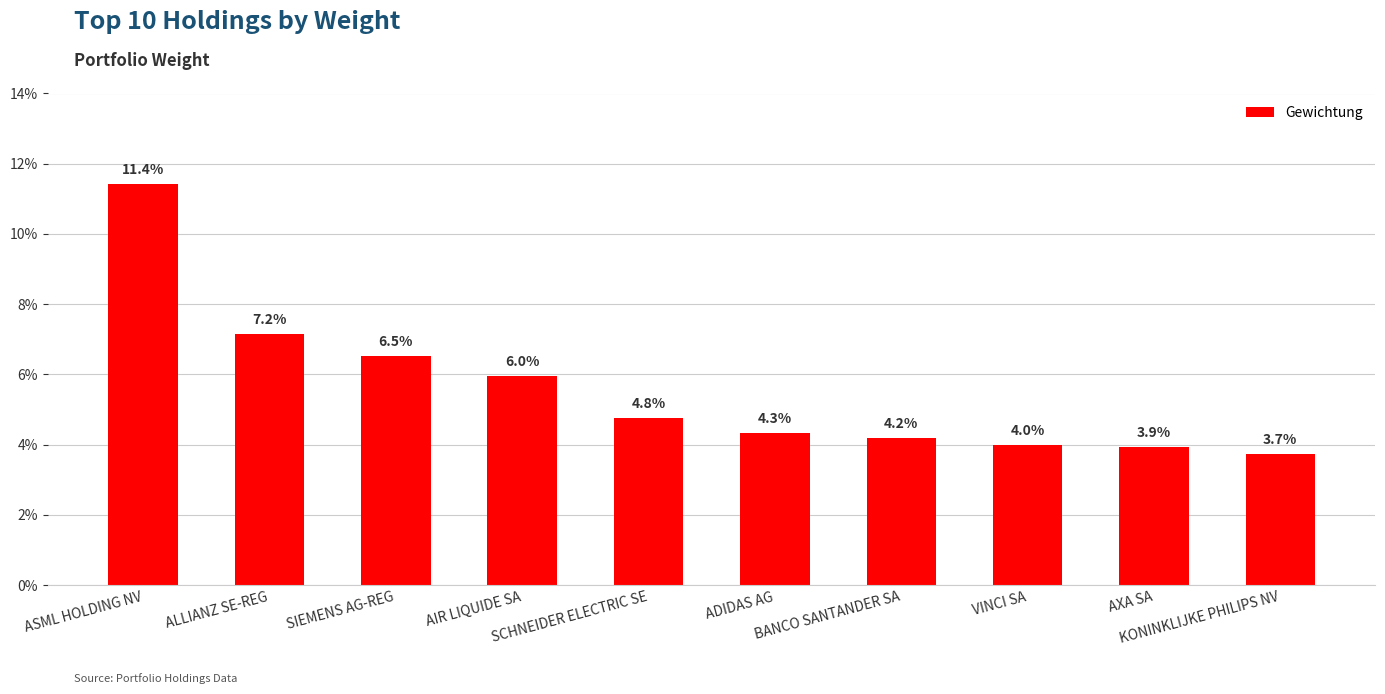

List the labels in order of value, smallest first.

KONINKLIJKE PHILIPS NV, AXA SA, VINCI SA, BANCO SANTANDER SA, ADIDAS AG, SCHNEIDER ELECTRIC SE, AIR LIQUIDE SA, SIEMENS AG-REG, ALLIANZ SE-REG, ASML HOLDING NV